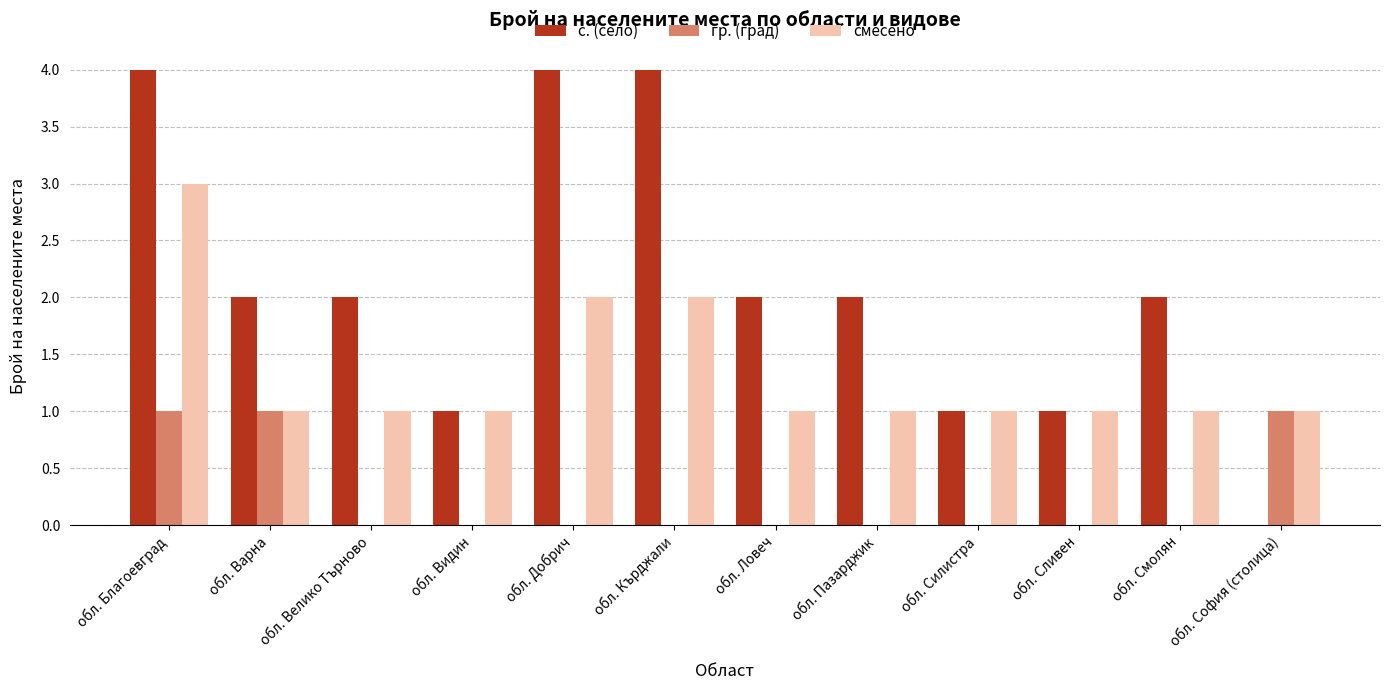

What is the greatest value displayed?

4